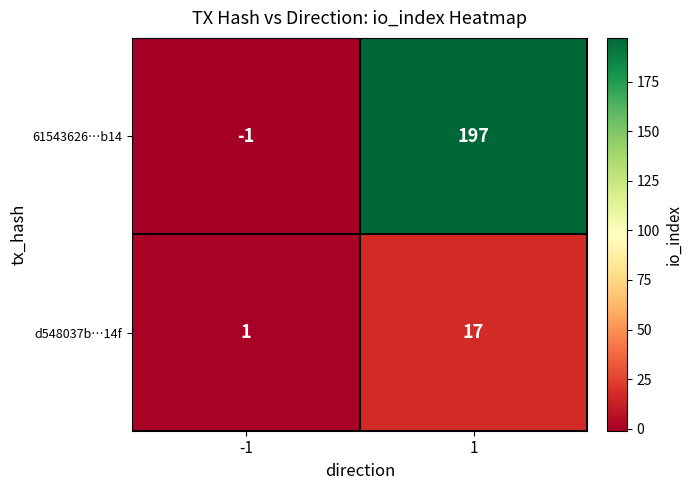

Count the number of data series in this chart.

2